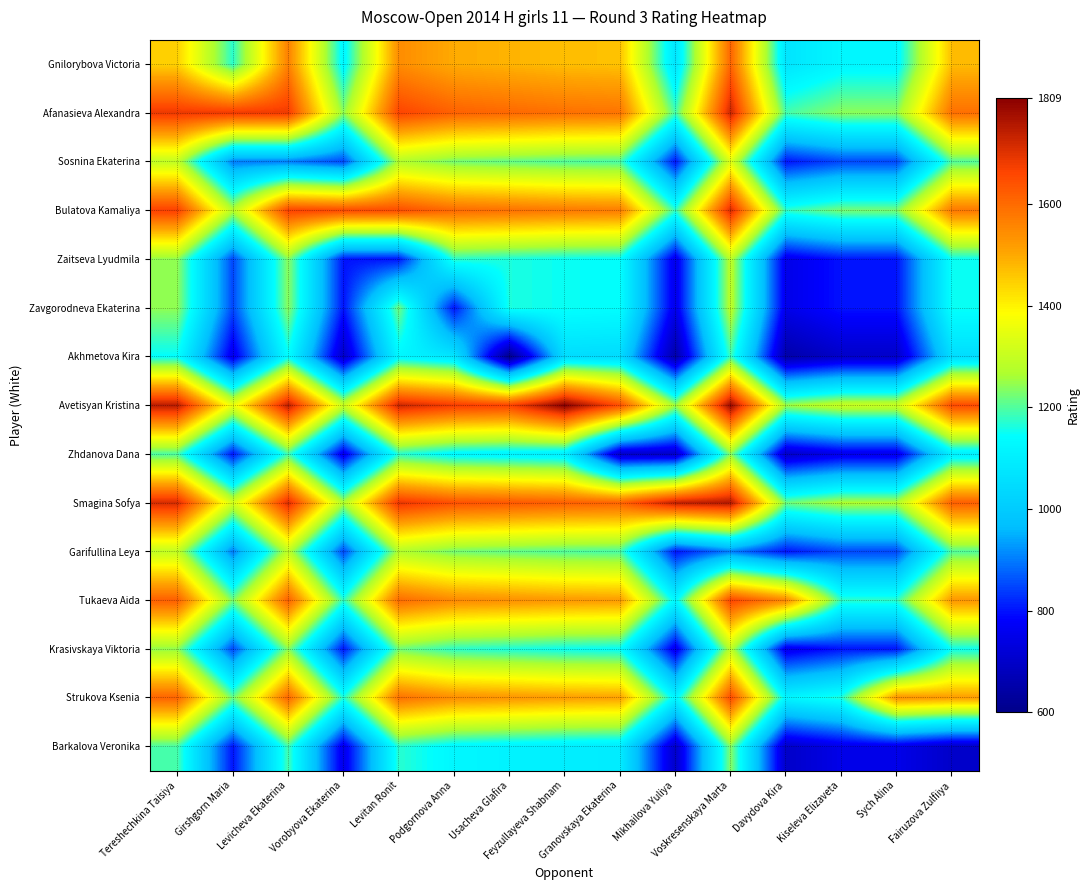

Count the number of categories in the chart.

15